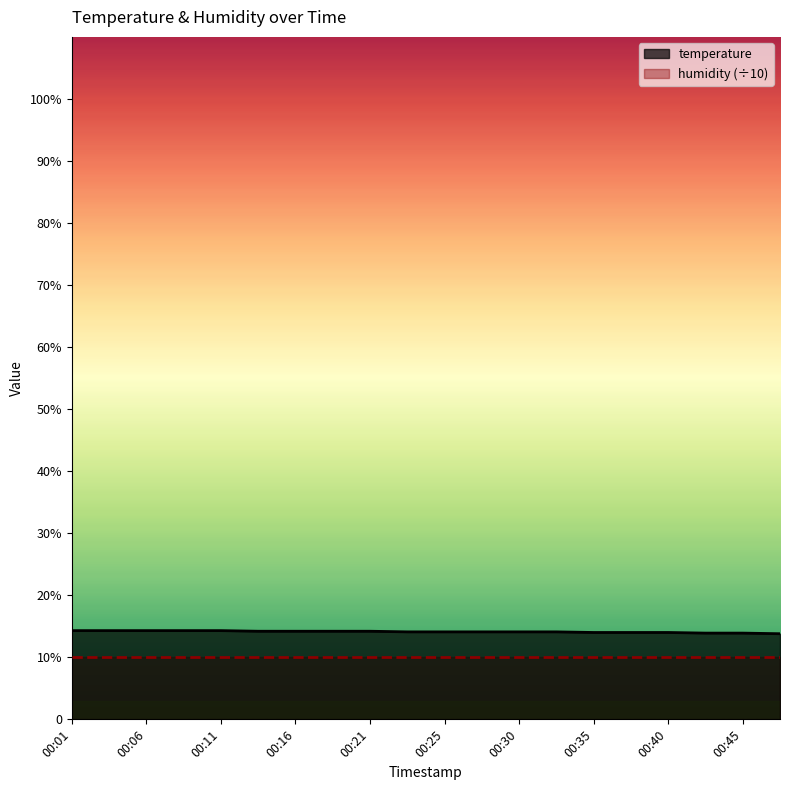

What is the change in value from 00:11 to 00:30?

-0.2